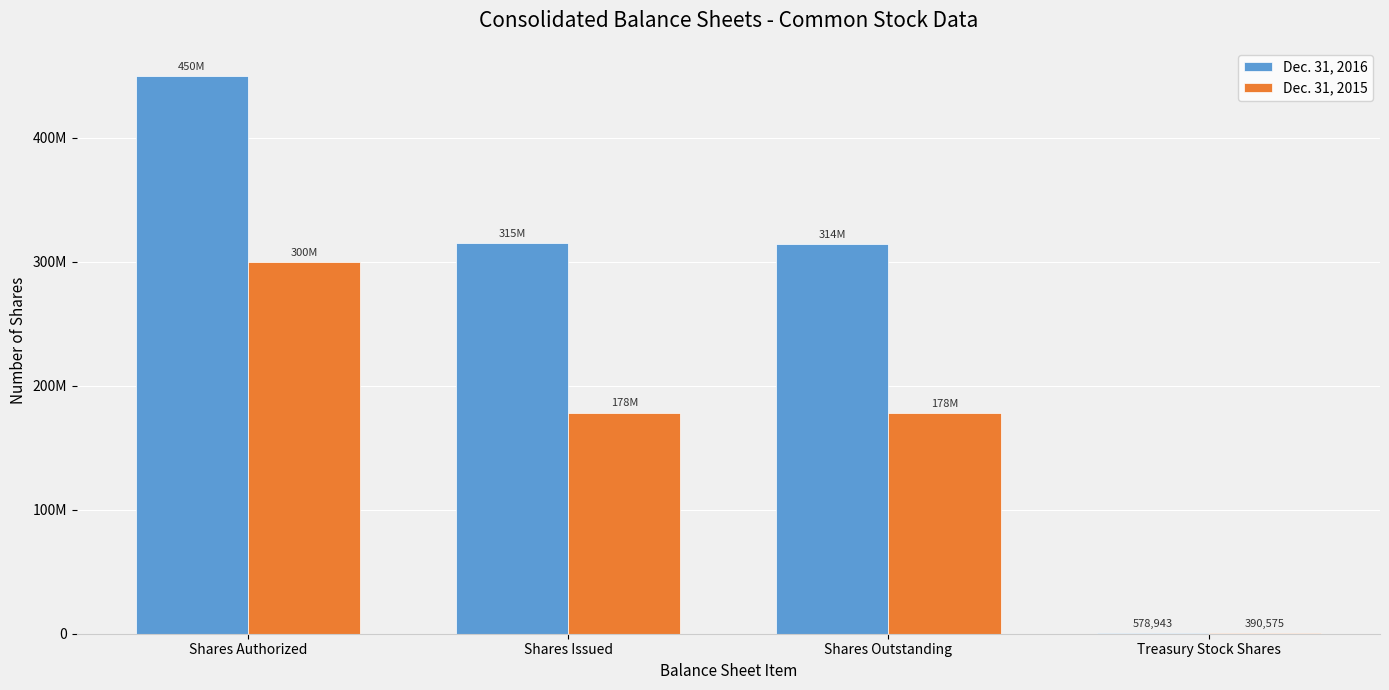

At which category is the sum across all series the highest?

Shares Authorized